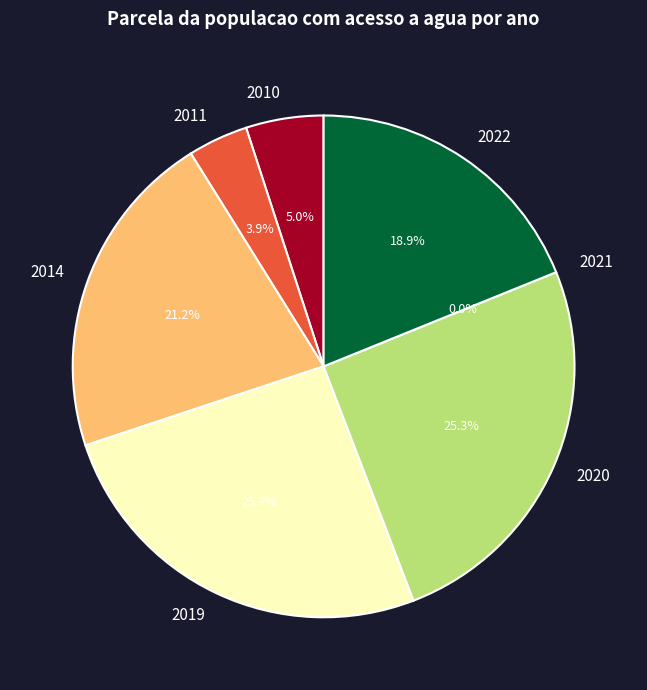

What is the change in value from 2021 to 2022?

+0.5